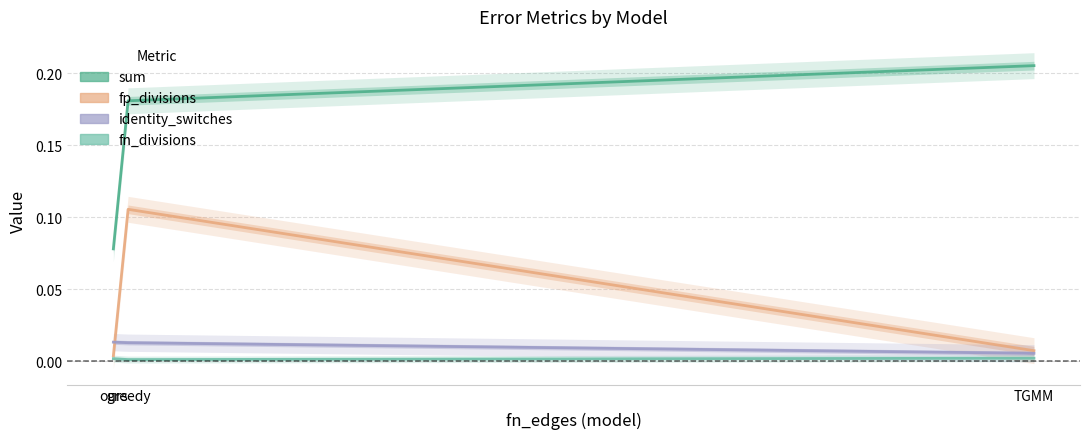

What is the sum of all sum values?

0.5